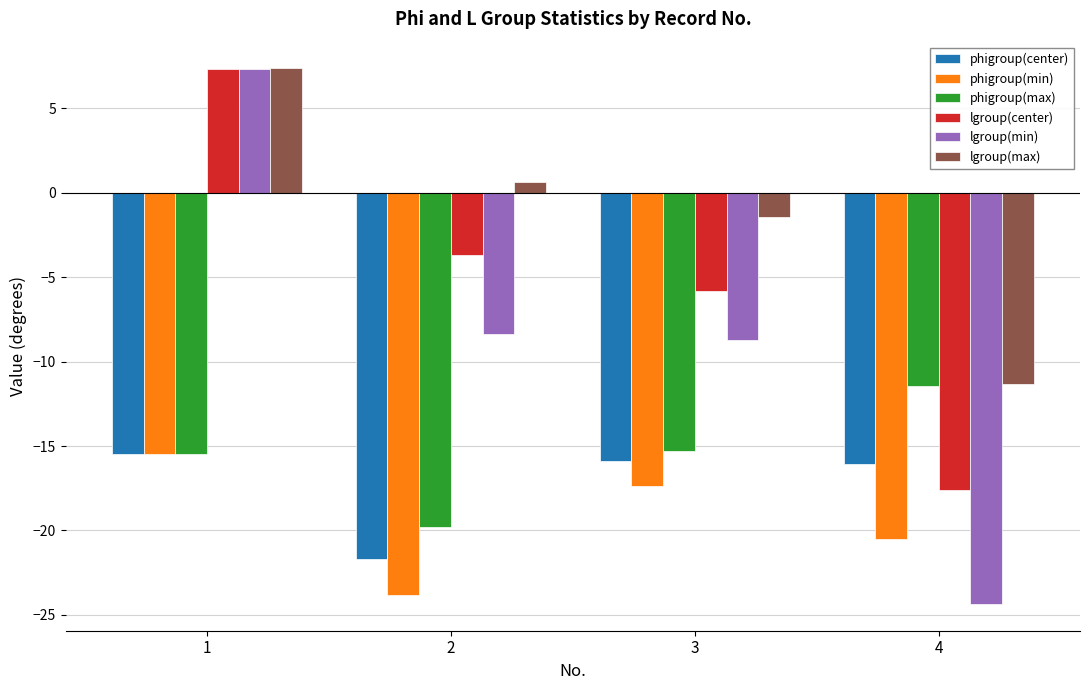

What is the highest value of the lgroup(min) series?

7.3